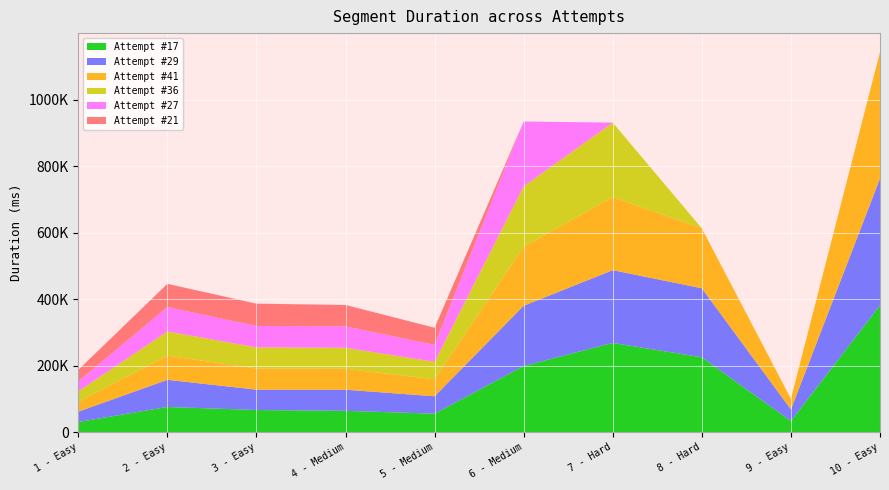

Reading left to right, extract all data points from this chart.

Attempt #17: 30813	75983	66828	64361	55793	199101	268468	225300	33661	381569
Attempt #29: 30877	81575	61247	63454	52395	181080	218676	207402	34920	381090
Attempt #41: 30189	72684	63380	62926	51057	178017	219610	180035	31953	379766
Attempt #36: 30800	72661	63713	63234	52237	180739	223790	0	0	0
Attempt #27: 30414	73193	64206	64186	51161	194885	0	0	0	0
Attempt #21: 34171	69920	67078	64337	51442	0	0	0	0	0